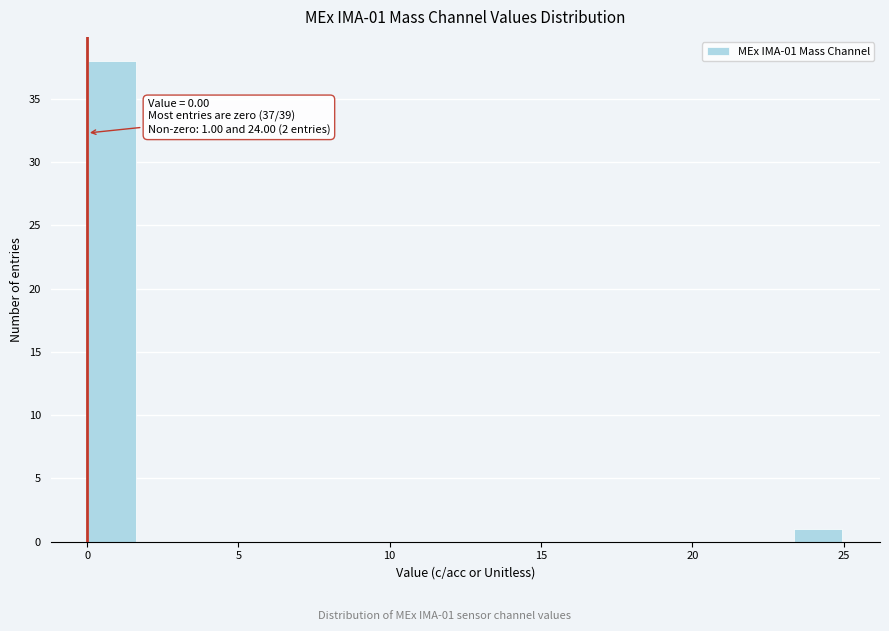

Read against the x-axis, roughly where is the centre of the tallest bar?

1.0